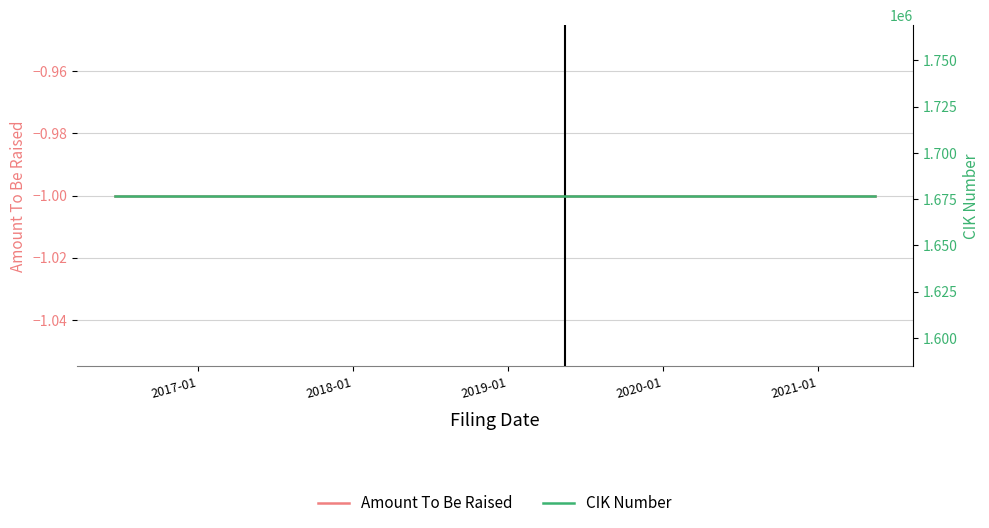

True or false: Amount To Be Raised has a value of -2 at 2021-01.

False